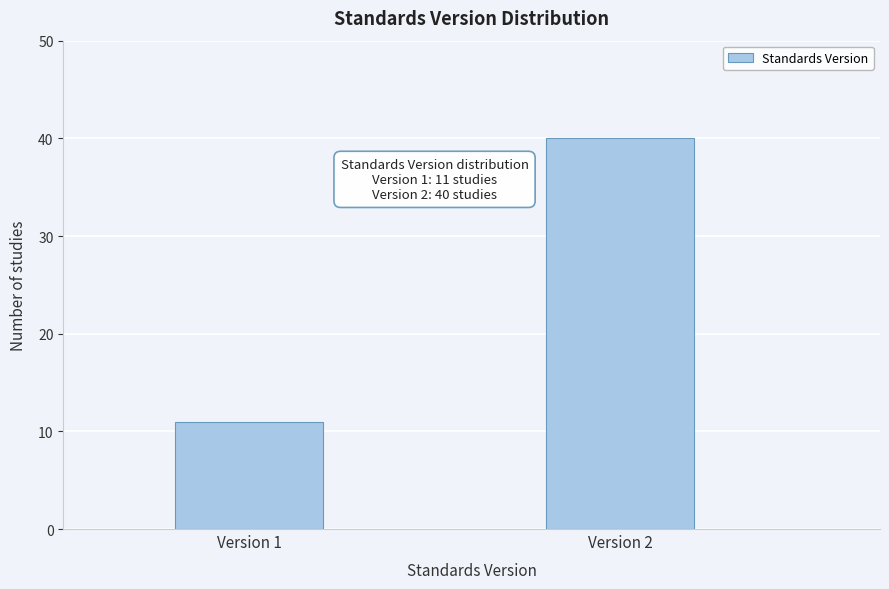

Reading right to left, list all the values displayed in this chart.

Version 2=40	Version 1=11